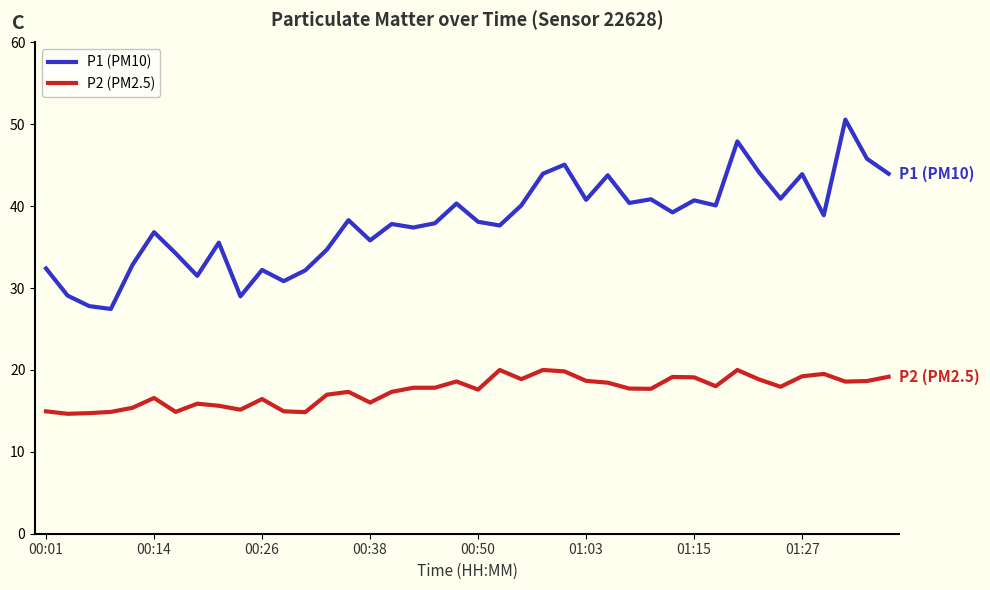

List the series in order of their overall mean, highest first.

P1 (PM10), P2 (PM2.5)